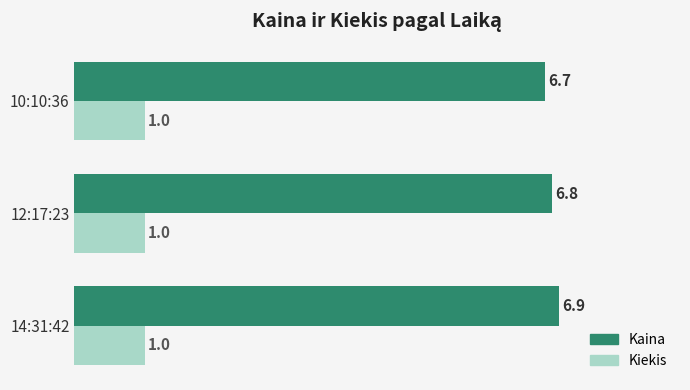

Rank the categories by Kaina value from highest to lowest.

14:31:42, 12:17:23, 10:10:36